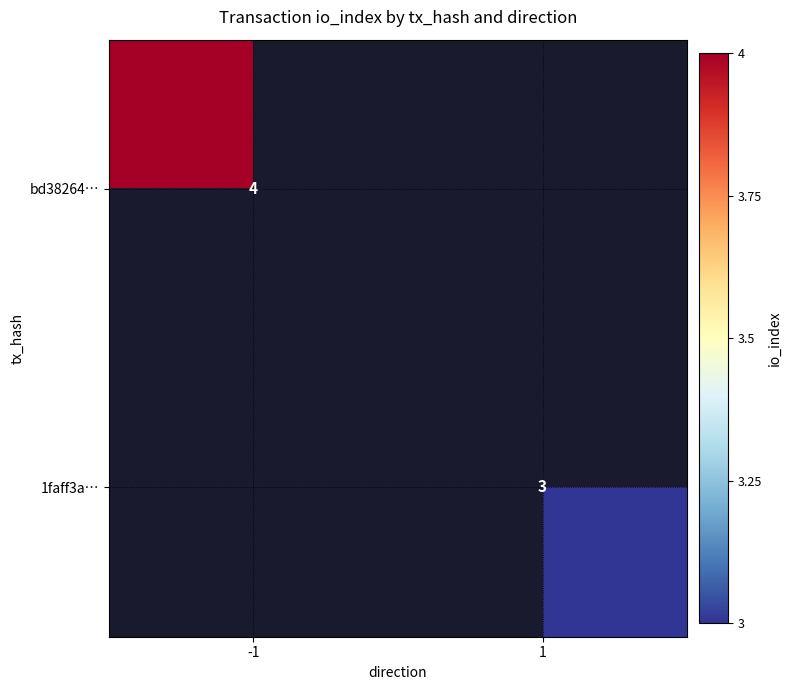

The value of bd38264… at -1 is 4. True or false?

True